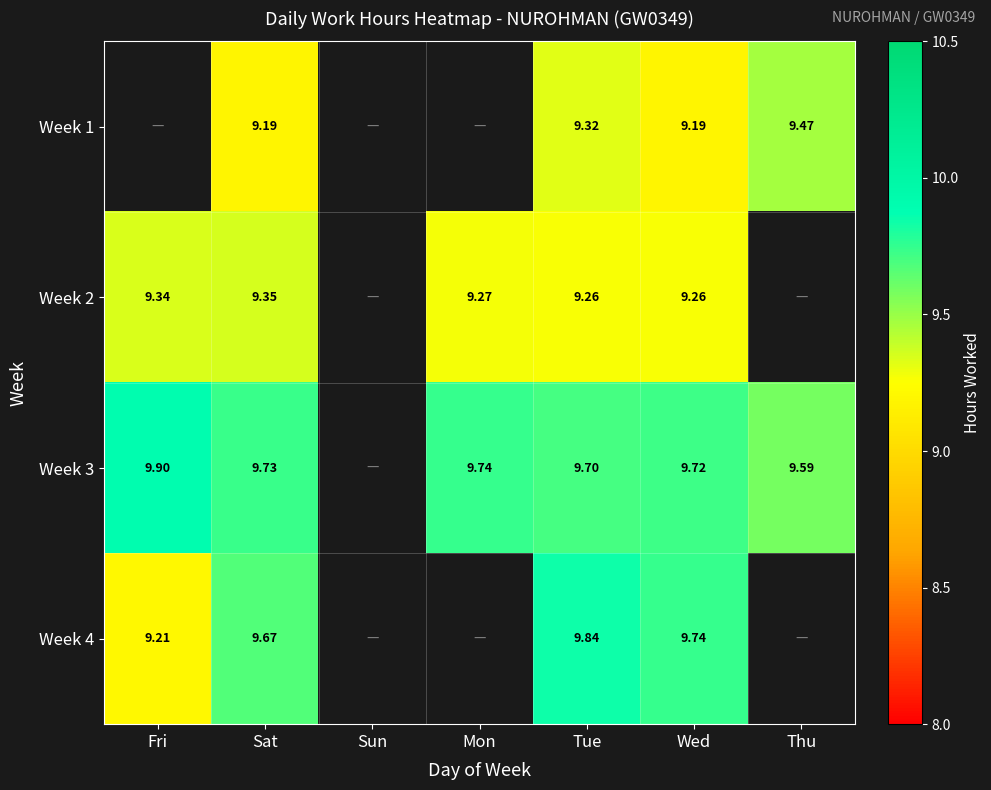

Is the value of Week 2 at Mon greater than the value of Week 4 at Fri?

Yes